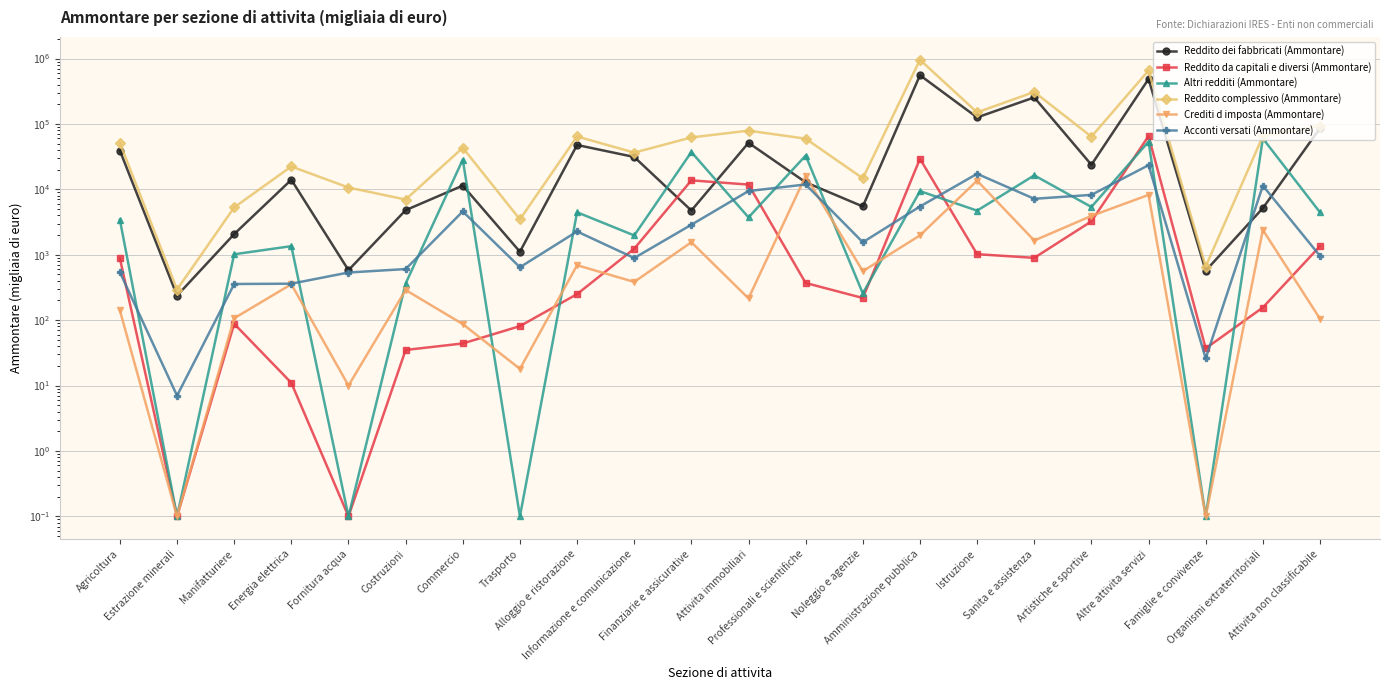

Where does the Reddito complessivo (Ammontare) series first go above 59517?

Alloggio e ristorazione